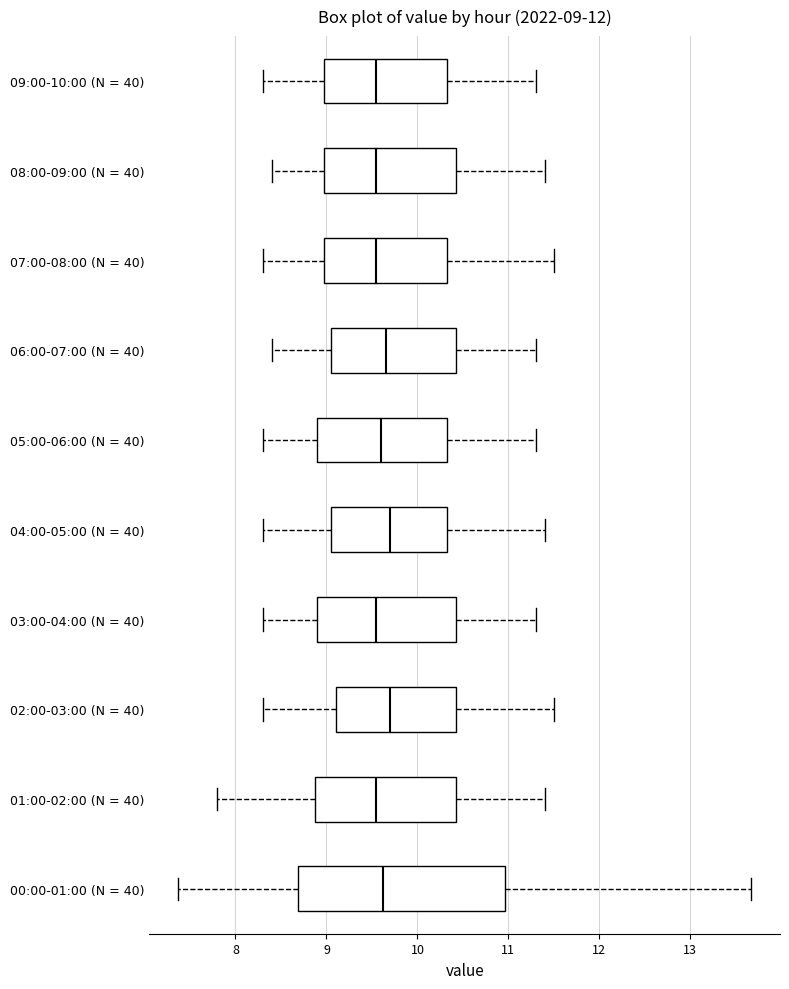

Comparing the boxes themselves (not the whiskers), which one is the widest?

00:00-01:00 (N = 40)